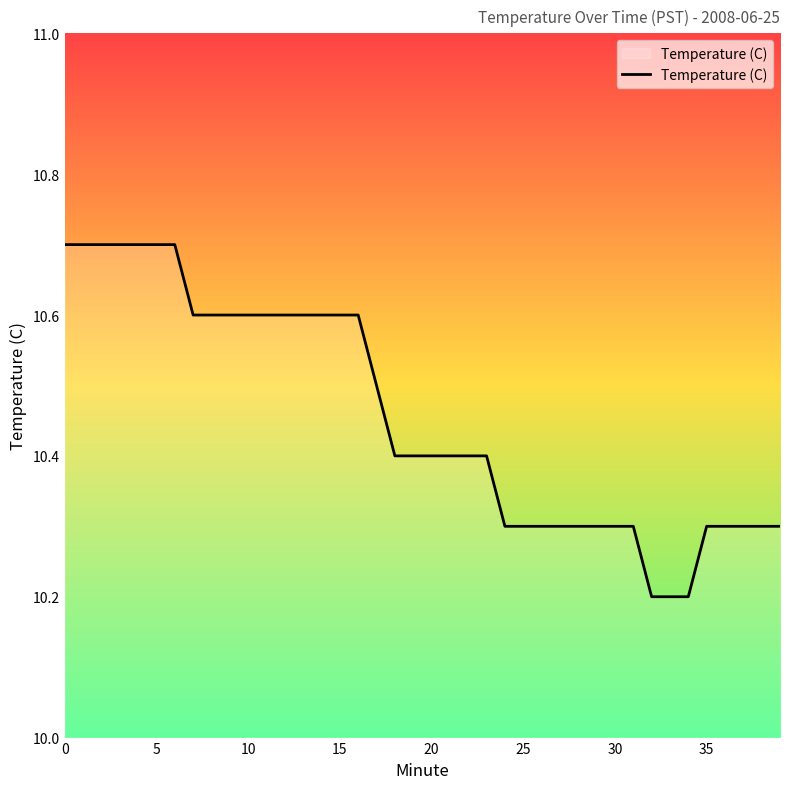

What is the difference between the maximum and minimum values?

0.5